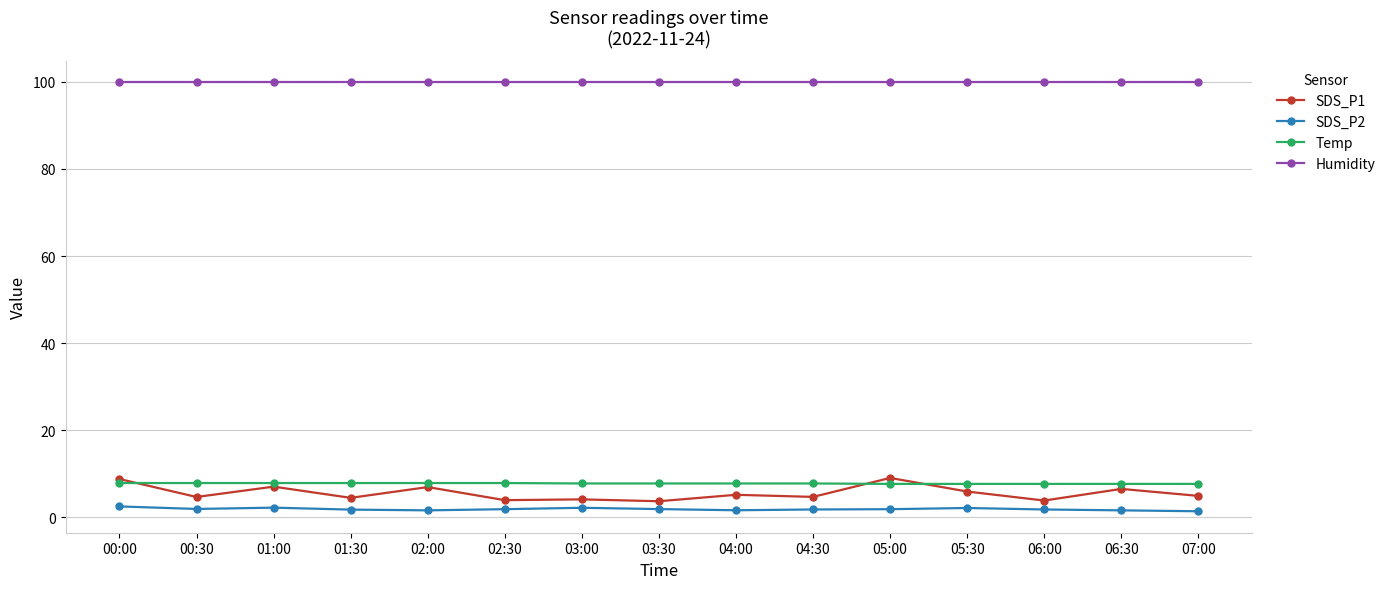

How many lines are shown in the chart?

4